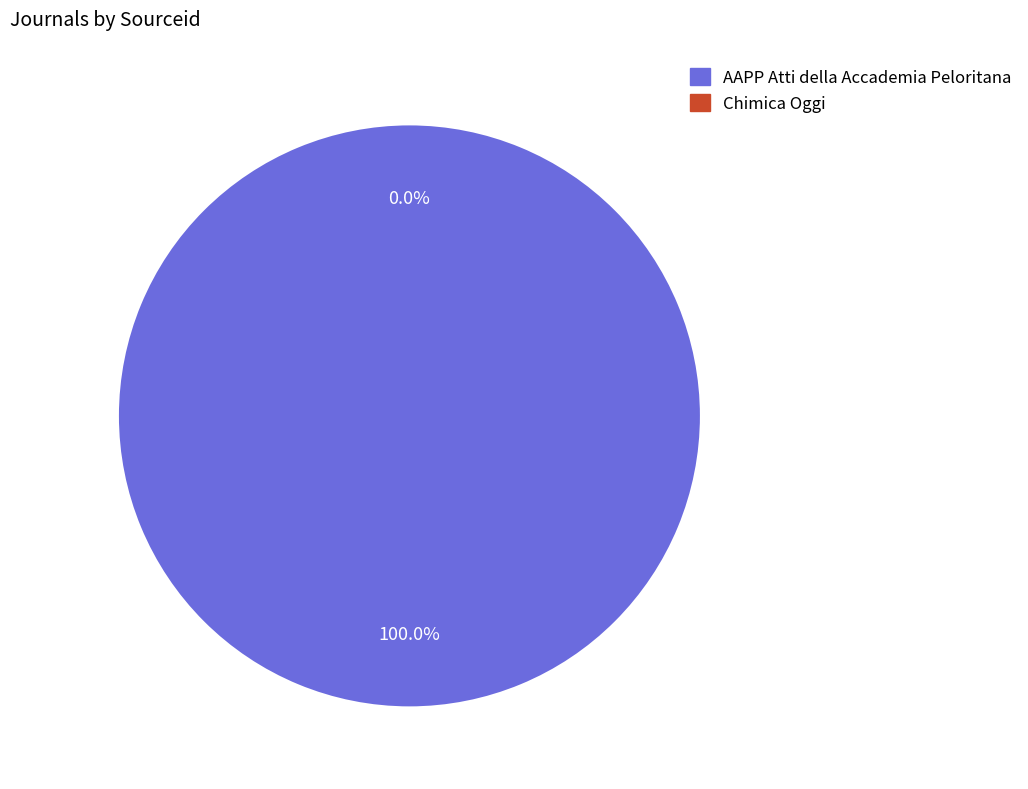

What is the total percentage of Chimica Oggi and AAPP Atti della Accademia Peloritana?

100.0%